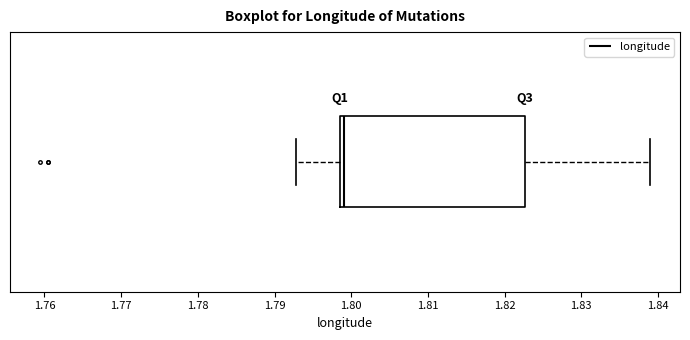

Read this box plot against the x-axis: the position of the median line, the range covered by the box, and the ends of both whiskers. The values are not printed on the chart, so give them approximately, as read against the axis.

median 1.799, box 1.798 to 1.823, whiskers 1.793 to 1.839